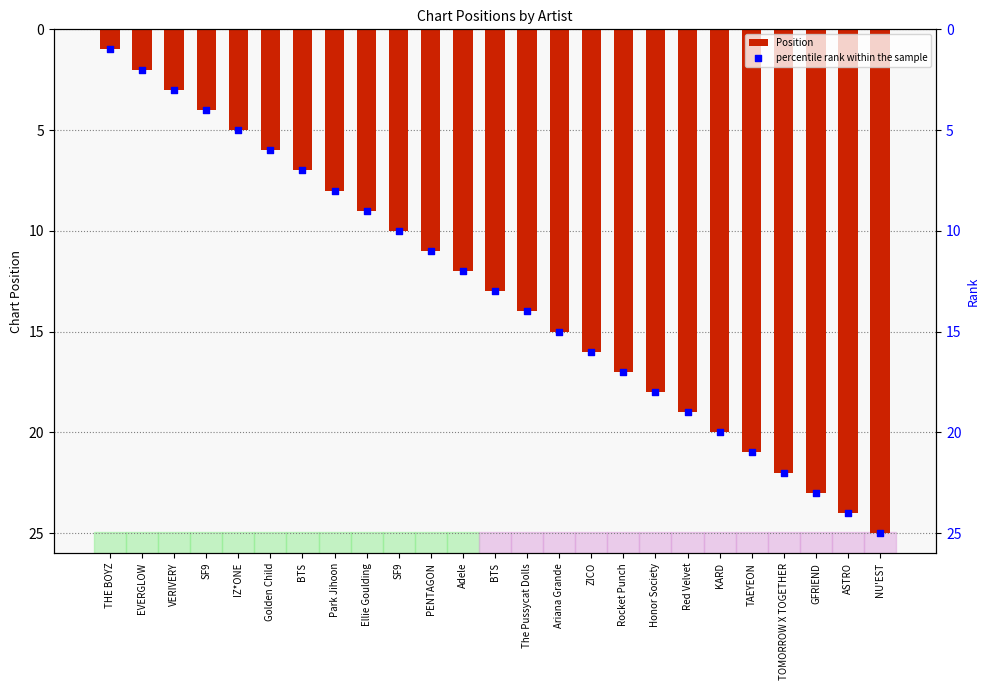

What is the total value across all series at Ellie Goulding?

18